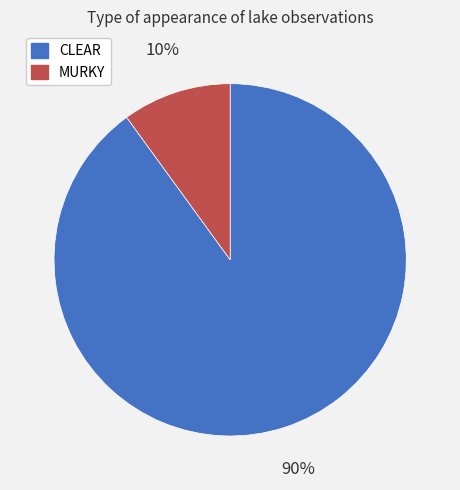

Does MURKY represent more than half of the total?

No